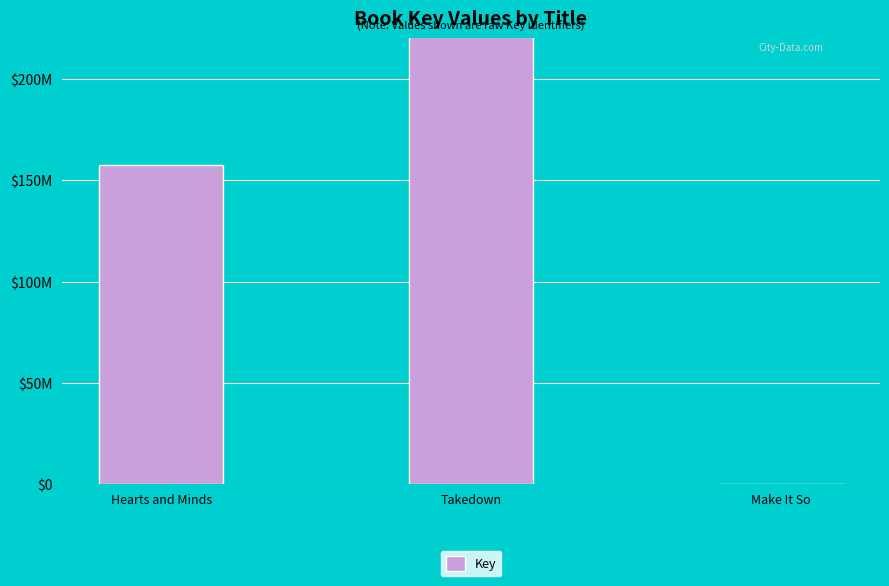

What is the label of the 1st bar from the left?

Hearts and Minds